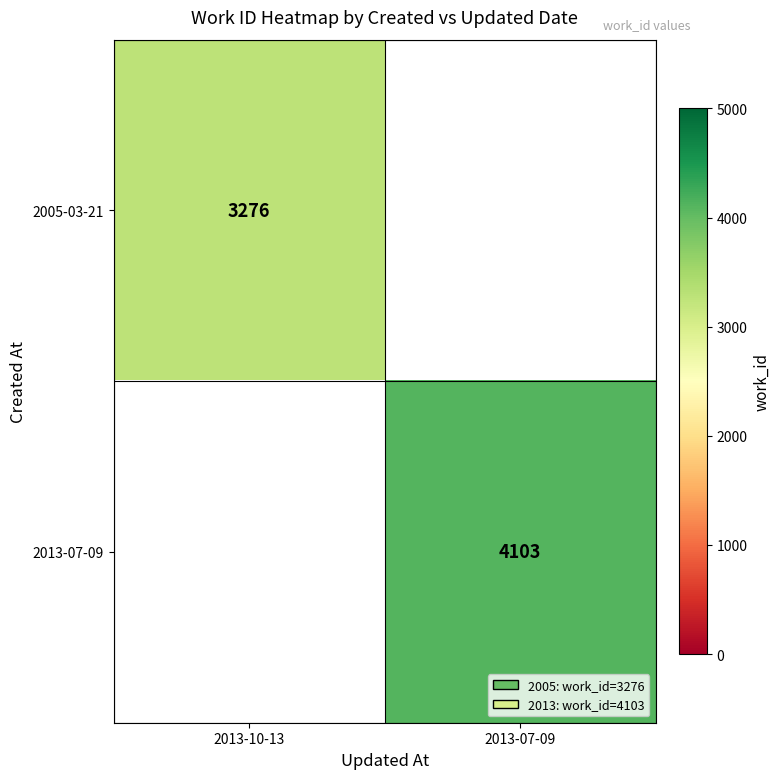

Is it true that 2013-07-09 equals 6940 at 2013-07-09?

False